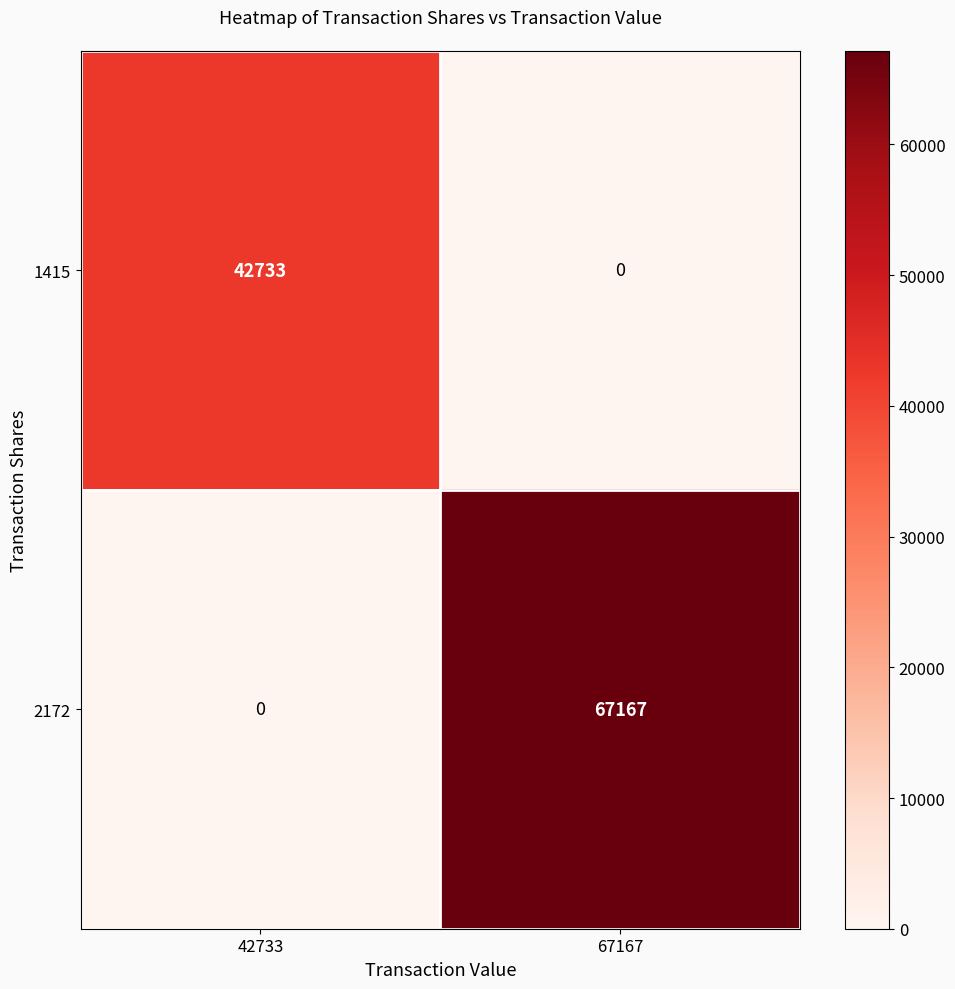

Which series changed the most between 42733 and 67167?

2172